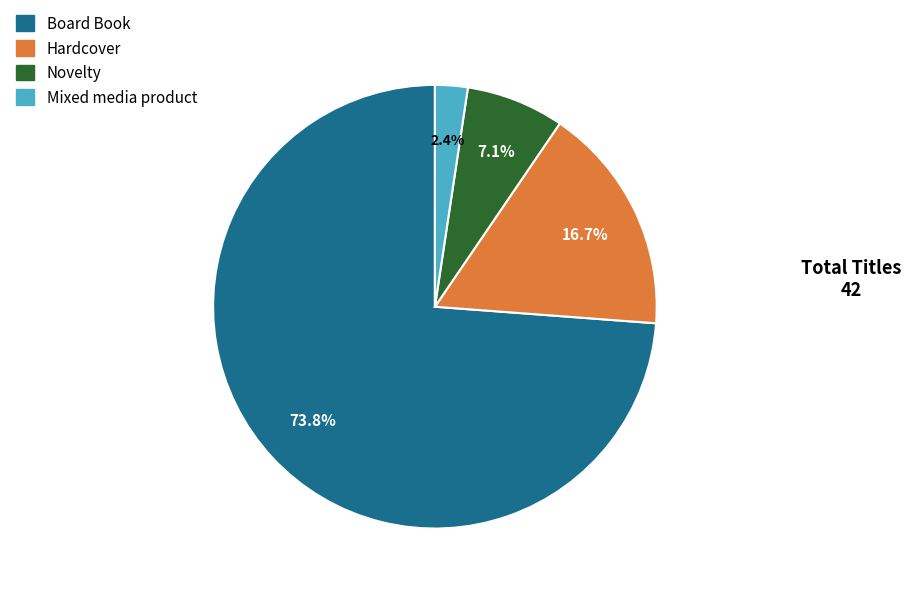

Count the number of slices in the pie.

4